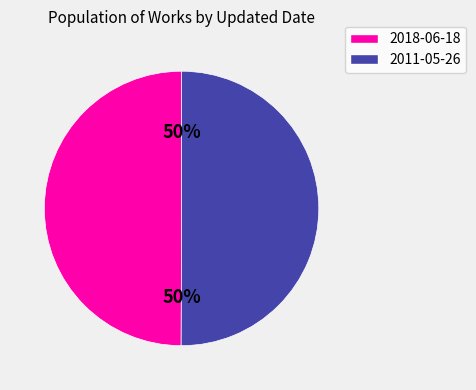

Is it true that 2018-06-18 is 50% of the pie?

True